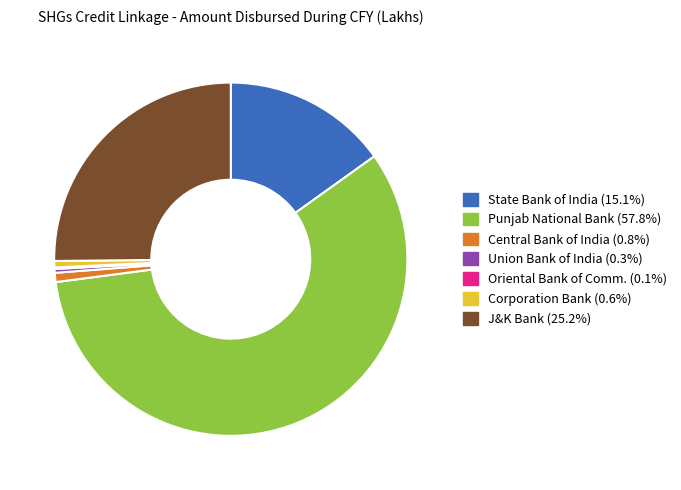

Is there a majority slice in this chart?

Yes